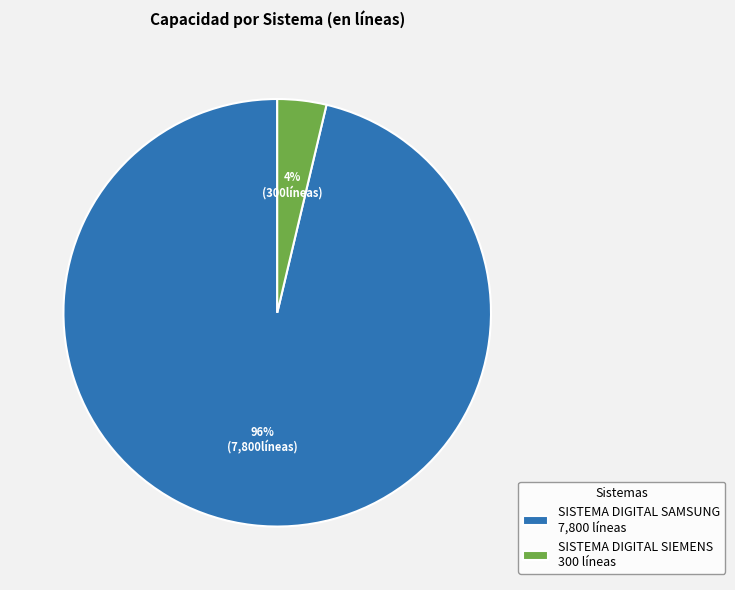

To the nearest percent, what is the combined percentage of SISTEMA DIGITAL SAMSUNG 7,800 líneas and SISTEMA DIGITAL SIEMENS 300 líneas?

100%